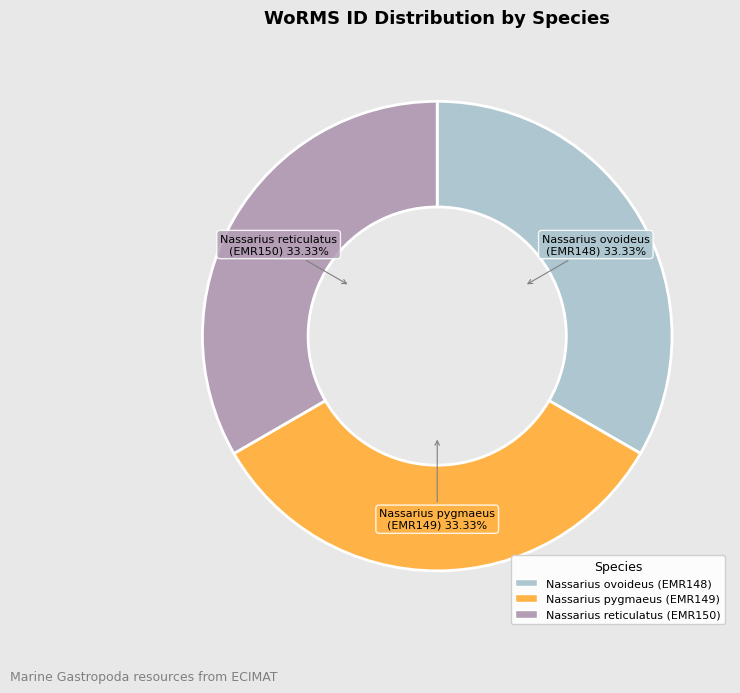

Is Nassarius reticulatus the majority of the pie?

No